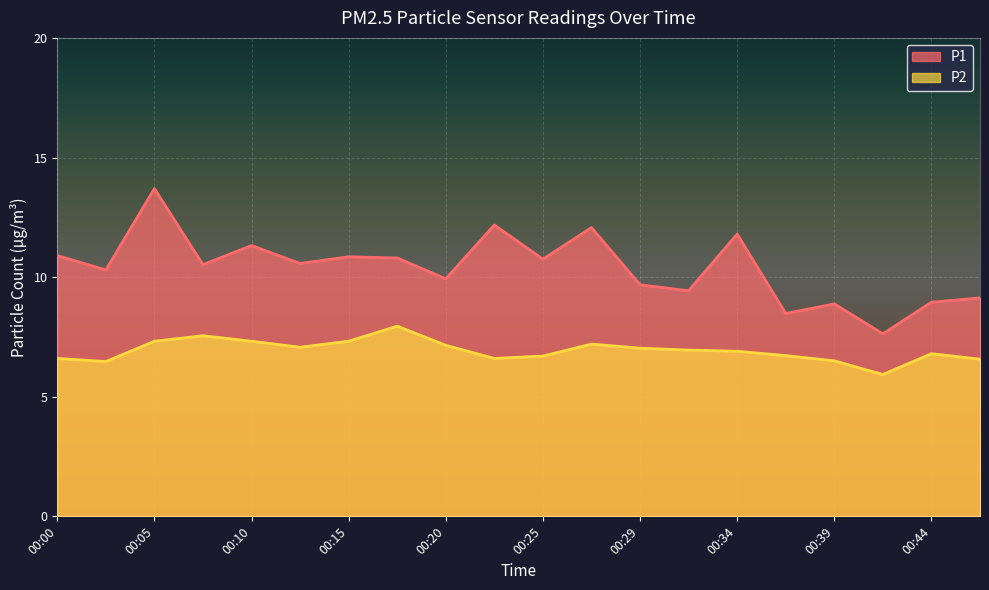

What is the value of the P1 point at the 11th from the left?

10.8